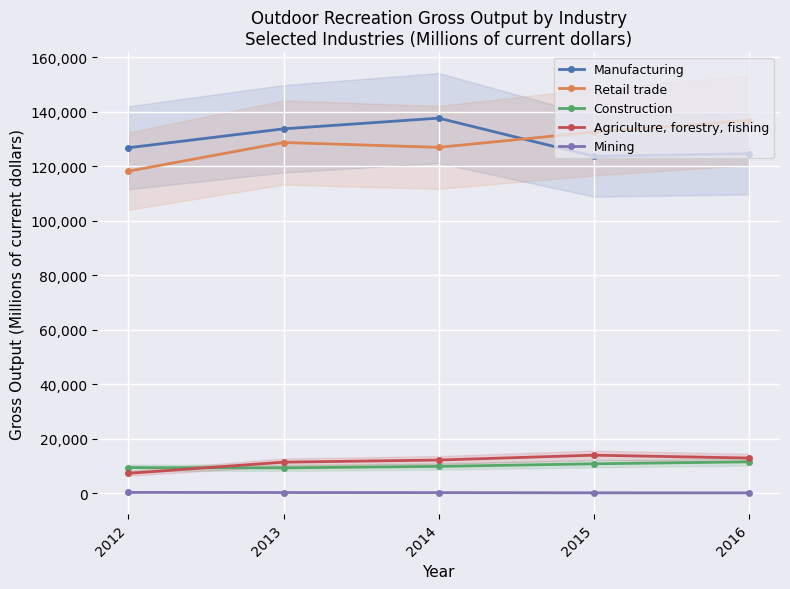

What is the sum of the Agriculture, forestry, fishing values at 2012 and 2014?

19450